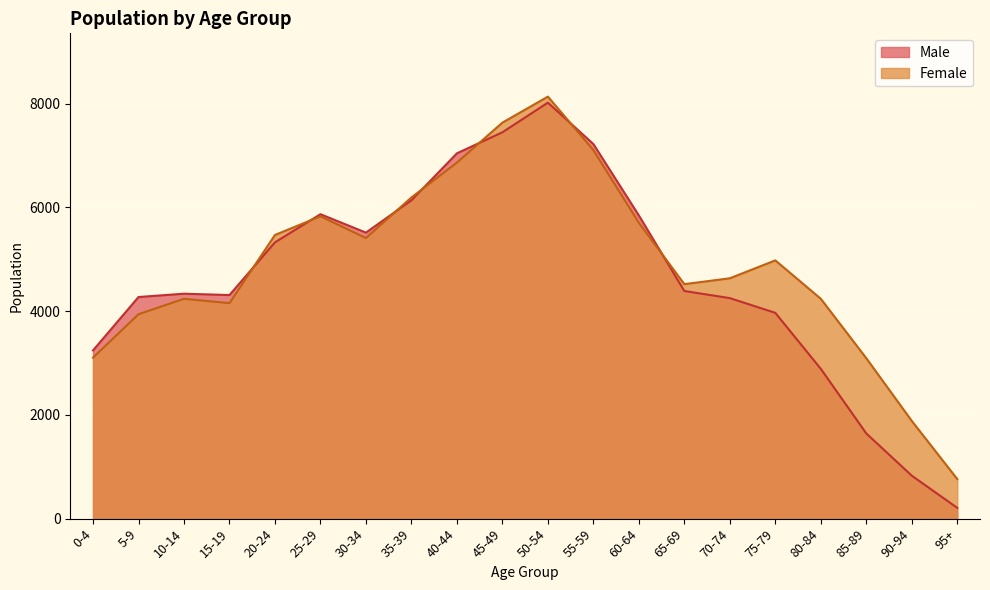

Reading left to right, list all the values displayed in this chart.

Male: 0-4=3242	5-9=4271	10-14=4335	15-19=4309	20-24=5325	25-29=5867	30-34=5512	35-39=6135	40-44=7040	45-49=7446	50-54=8017	55-59=7219	60-64=5843	65-69=4387	70-74=4250	75-79=3966	80-84=2887	85-89=1642	90-94=828	95+=208
Female: 0-4=3103	5-9=3939	10-14=4237	15-19=4153	20-24=5467	25-29=5826	30-34=5408	35-39=6190	40-44=6862	45-49=7632	50-54=8133	55-59=7102	60-64=5702	65-69=4519	70-74=4632	75-79=4977	80-84=4237	85-89=3092	90-94=1883	95+=763